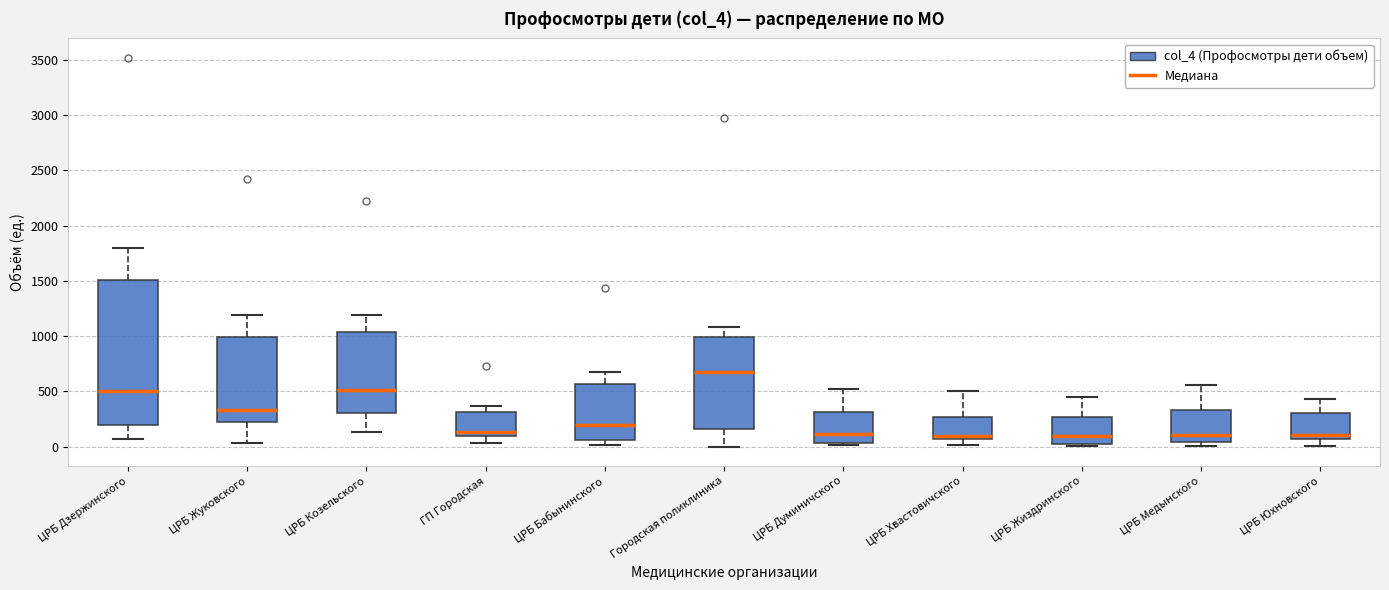

Where does the lower whisker of the box for ЦРБ Хвастовичского end on the y-axis? The values are not printed on the chart, so give them approximately, as read against the axis.

0